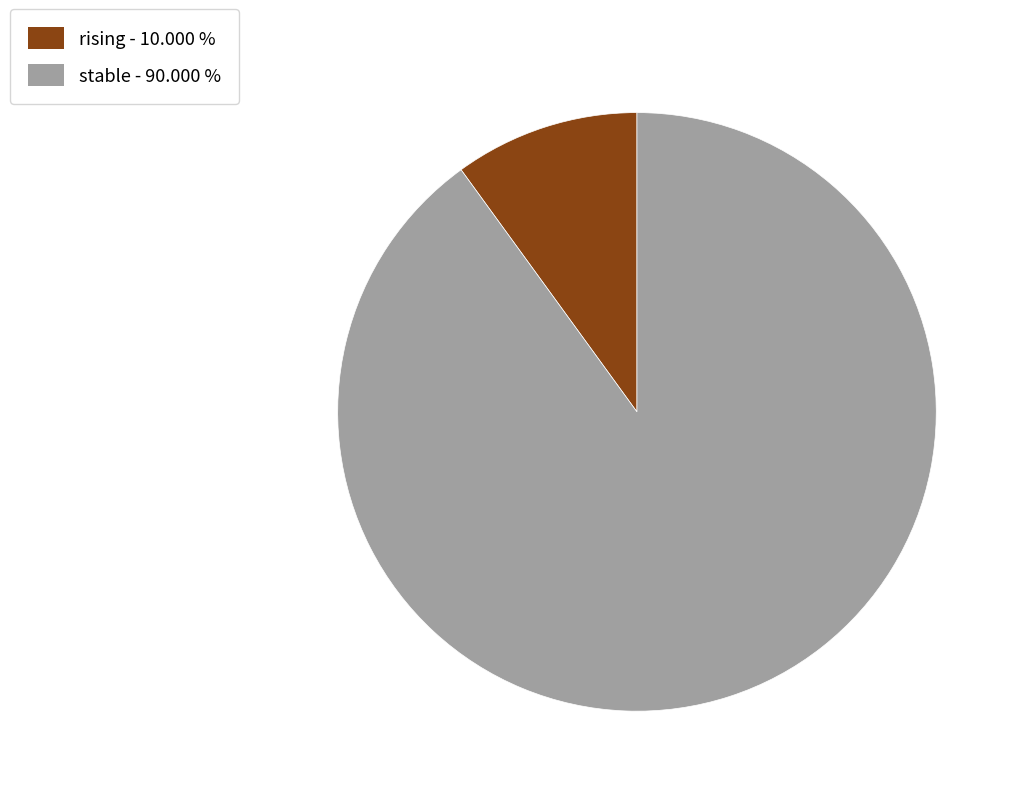

What is the smallest slice in the pie chart?

rising